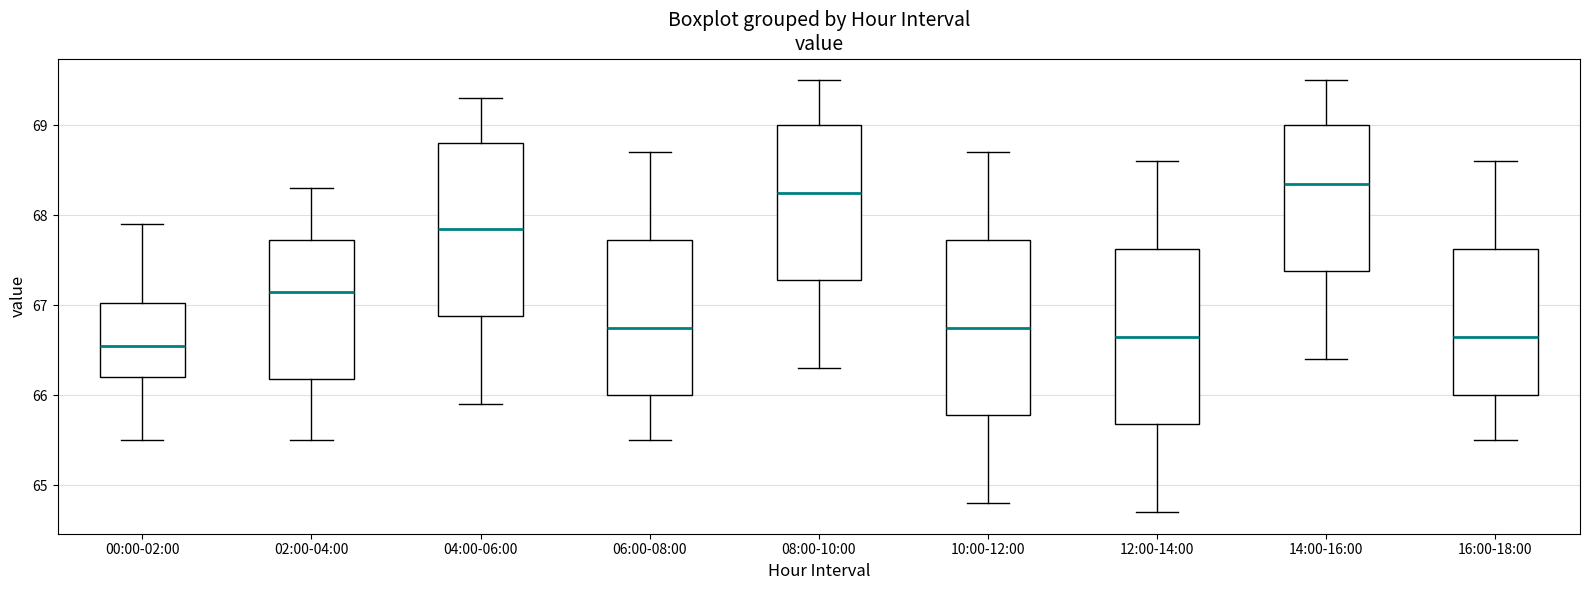

Reading left to right, read every box against the y-axis: the position of its median line, the range the box covers, and the ends of its whiskers. The values are not printed on the chart, so give them approximately, as read against the axis.

00:00-02:00: median 66.6, box 66.2 to 67.0, whiskers 65.5 to 67.9
02:00-04:00: median 67.2, box 66.2 to 67.7, whiskers 65.5 to 68.3
04:00-06:00: median 67.9, box 66.9 to 68.8, whiskers 65.9 to 69.3
06:00-08:00: median 66.8, box 66.0 to 67.7, whiskers 65.5 to 68.7
08:00-10:00: median 68.3, box 67.3 to 69.0, whiskers 66.3 to 69.5
10:00-12:00: median 66.8, box 65.8 to 67.7, whiskers 64.8 to 68.7
12:00-14:00: median 66.7, box 65.7 to 67.6, whiskers 64.7 to 68.6
14:00-16:00: median 68.4, box 67.4 to 69.0, whiskers 66.4 to 69.5
16:00-18:00: median 66.7, box 66.0 to 67.6, whiskers 65.5 to 68.6